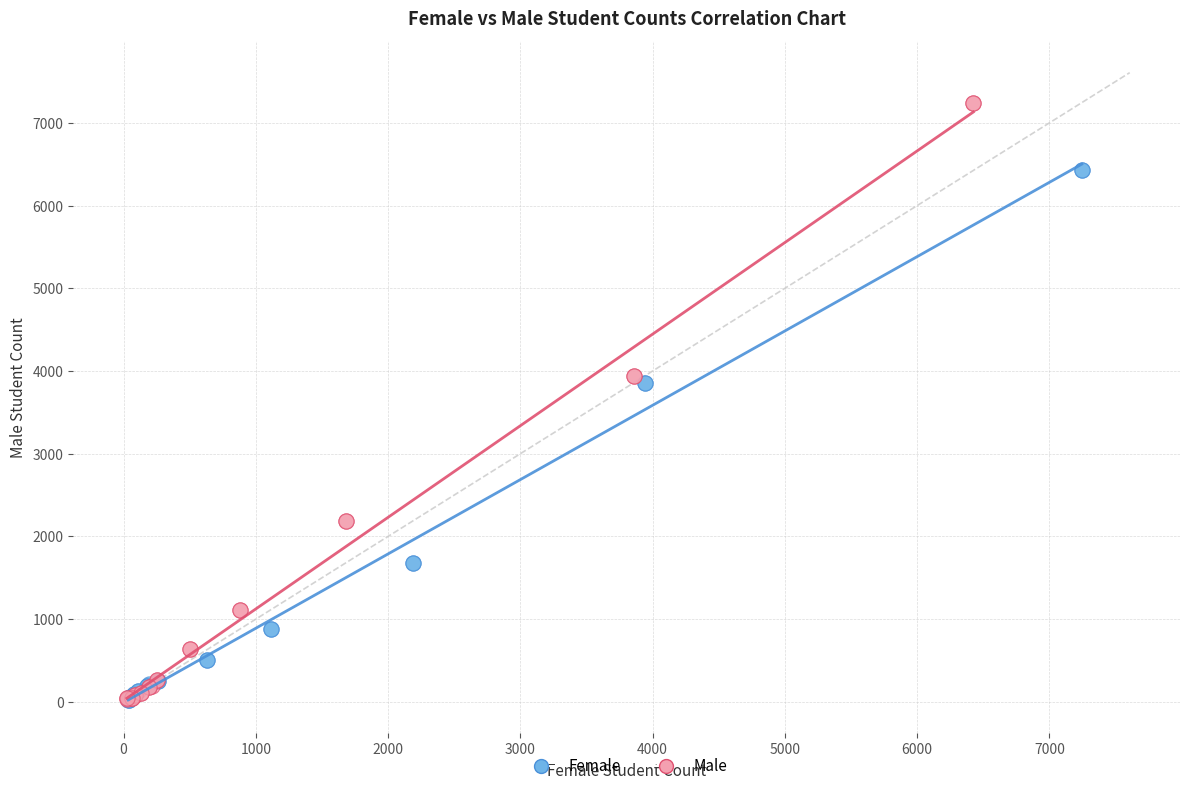

Which series has the widest spread of Y values?

Male